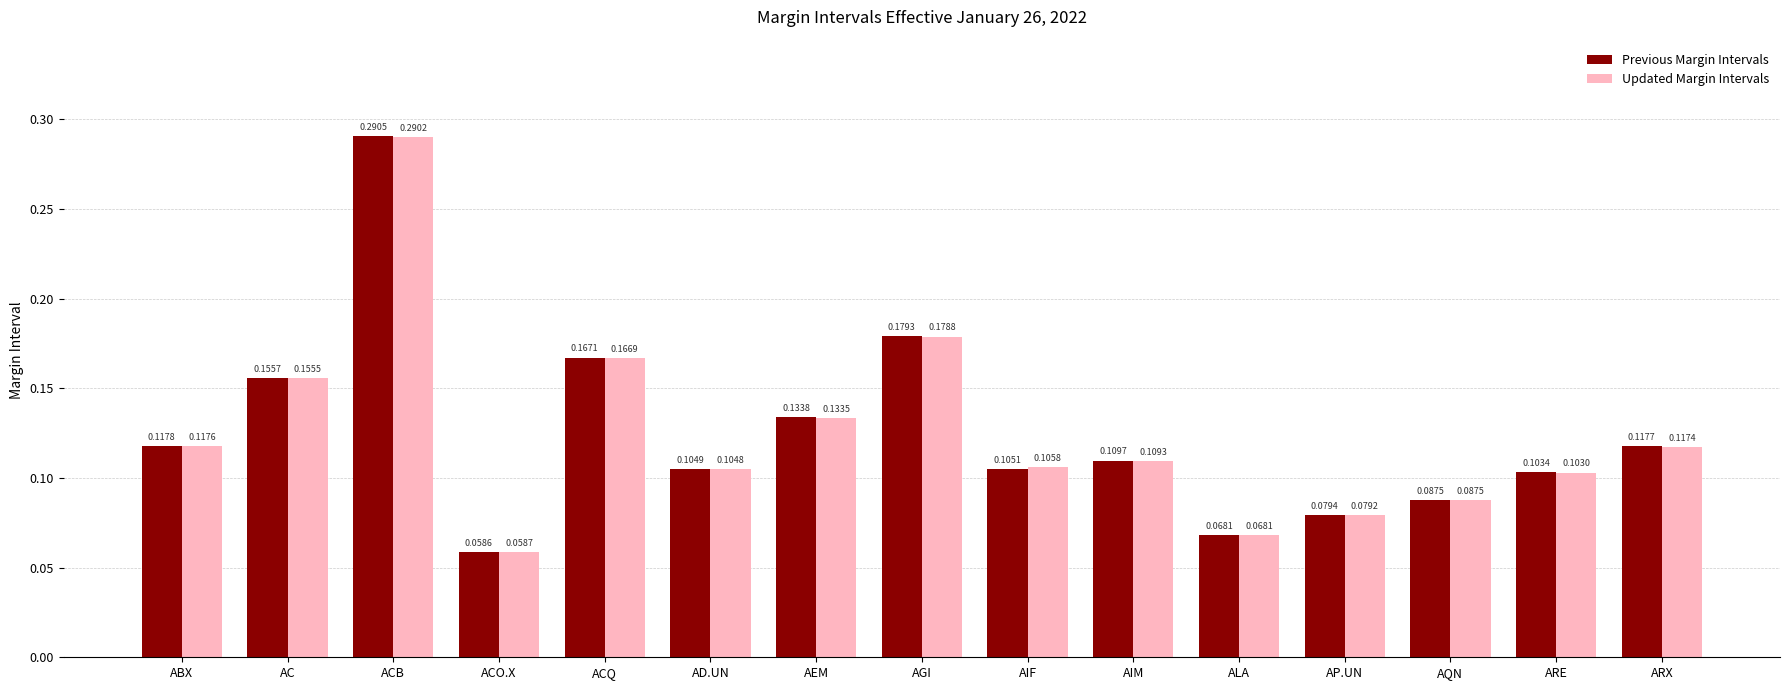

Between AD.UN and AIF, which series saw the biggest shift?

Updated Margin Intervals